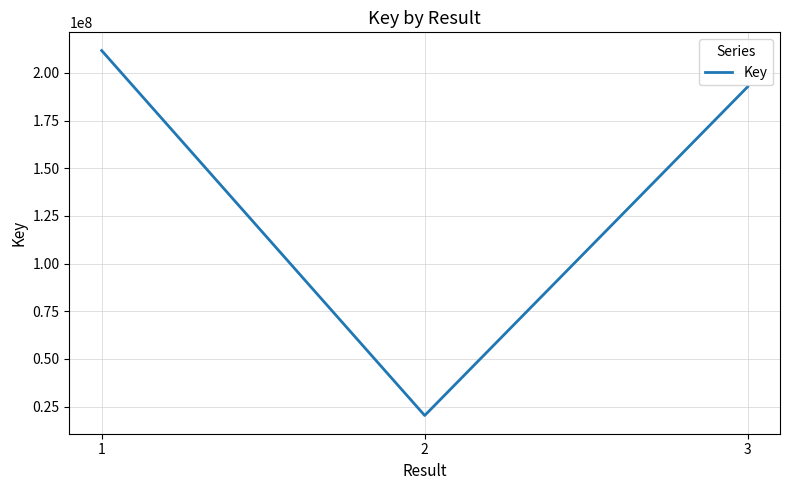

What is the difference between the second highest and minimum values?

172383493